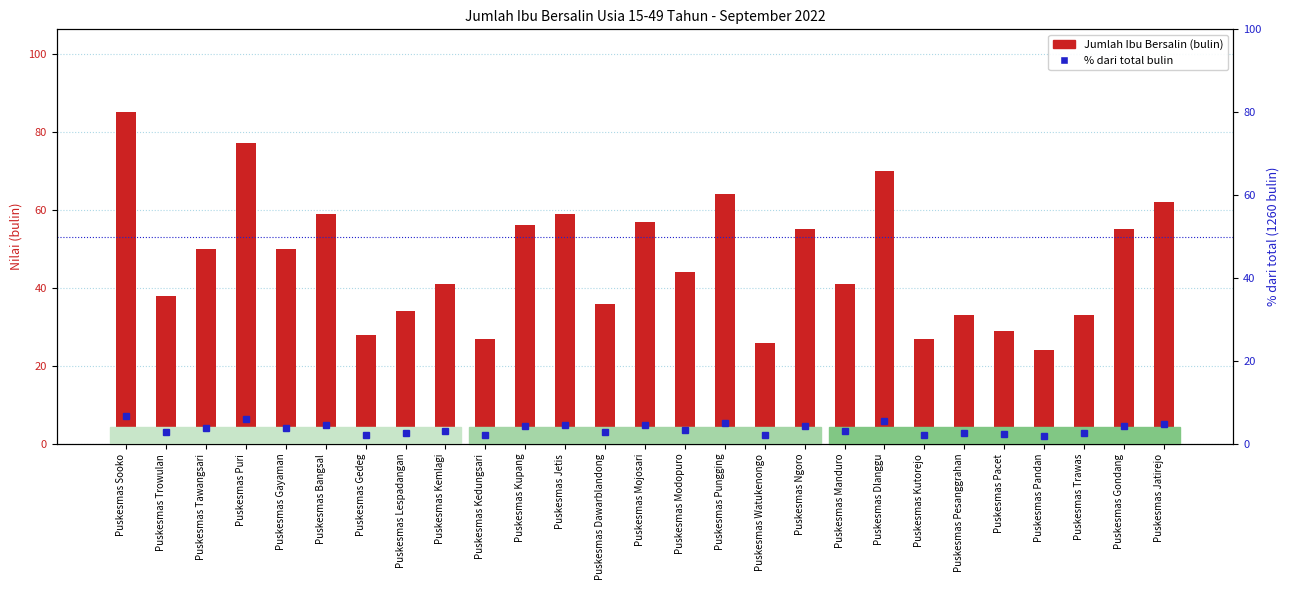

What is the difference between the maximum and minimum values in the % dari total bulin series?

4.8